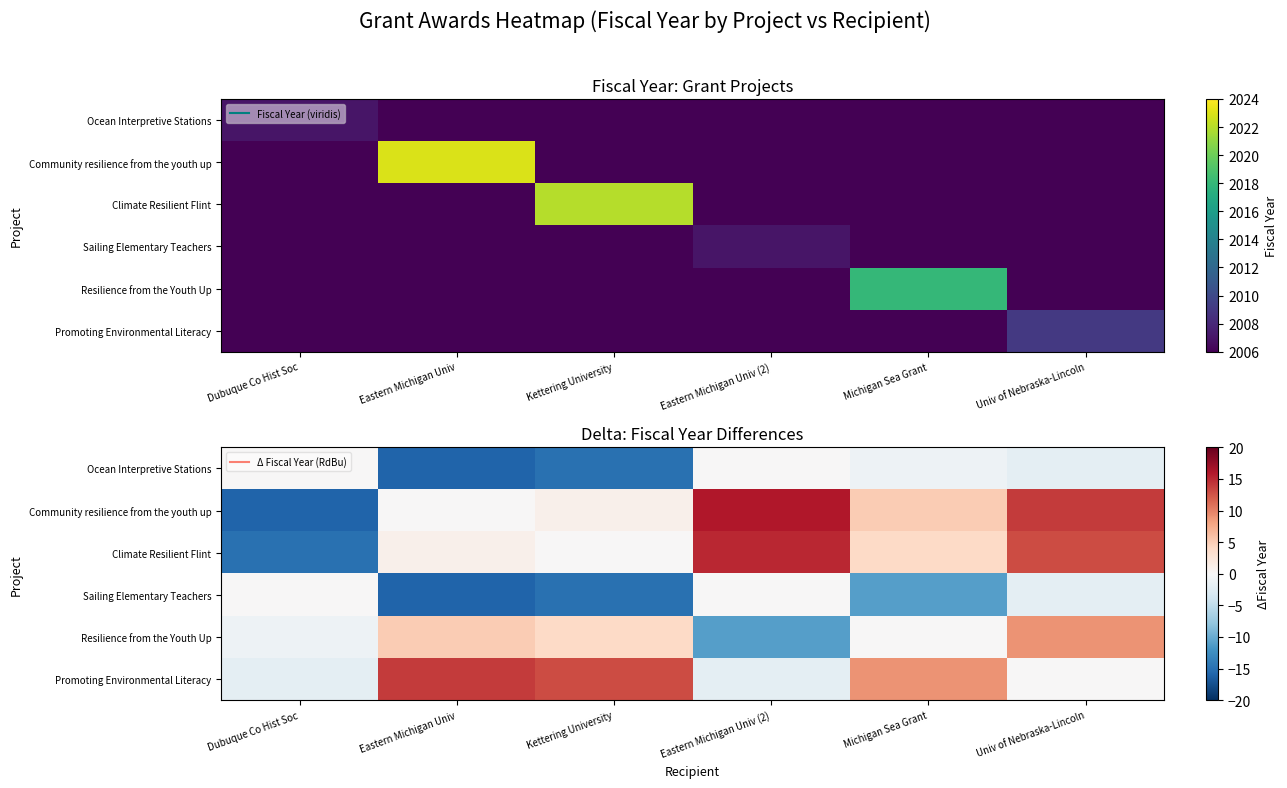

What is the difference between the Community resilience from the youth up values at Eastern Michigan Univ and Univ of Nebraska-Lincoln?

14